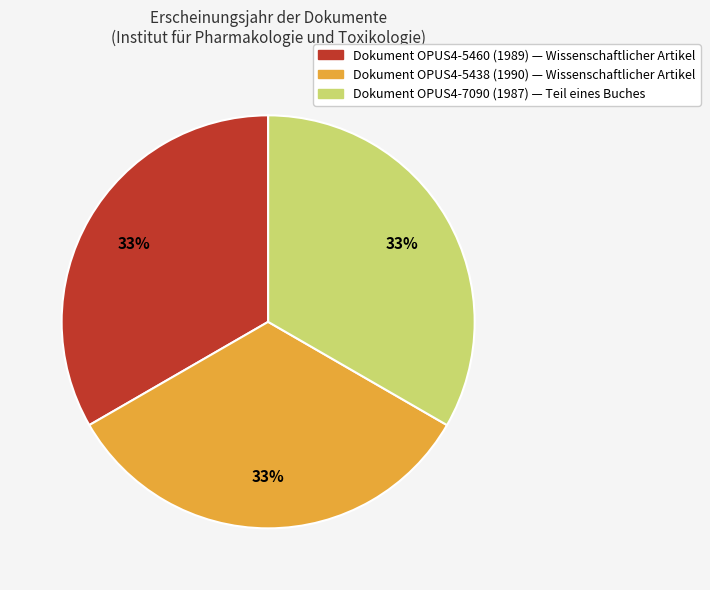

To the nearest percent, what is the average slice percentage?

33%